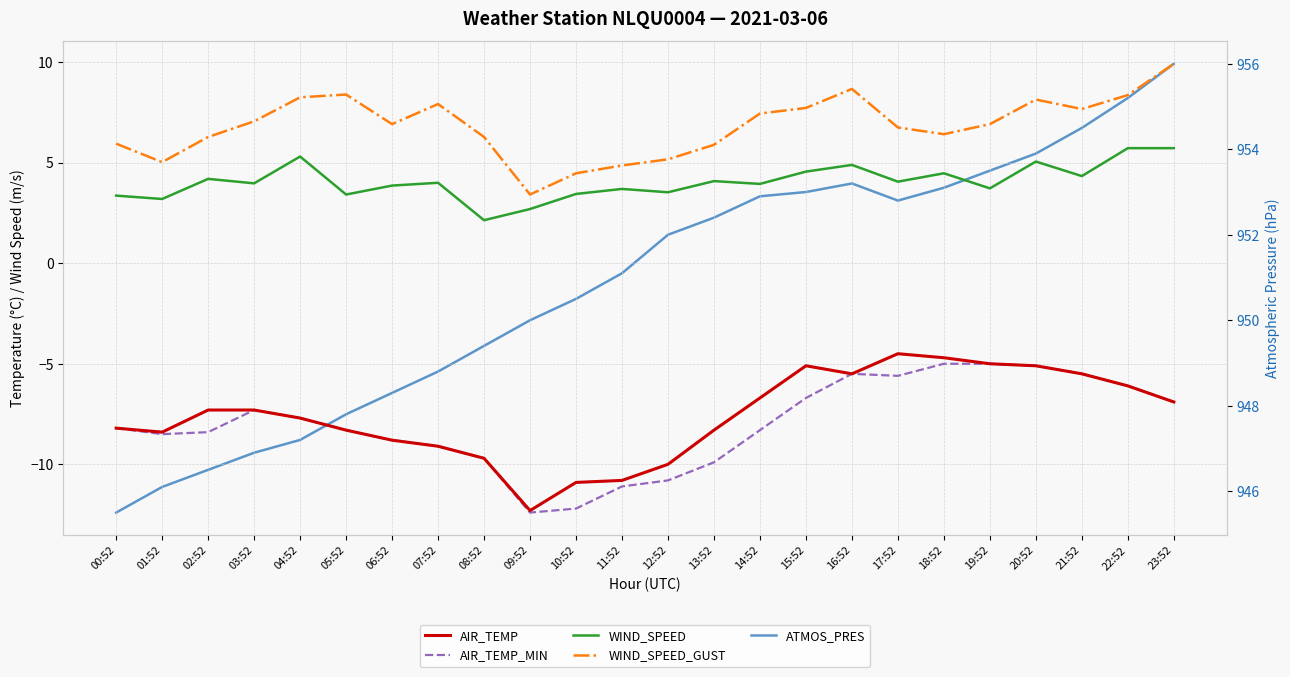

True or false: ATMOS_PRES and AIR_TEMP_MIN intersect in this chart.

False